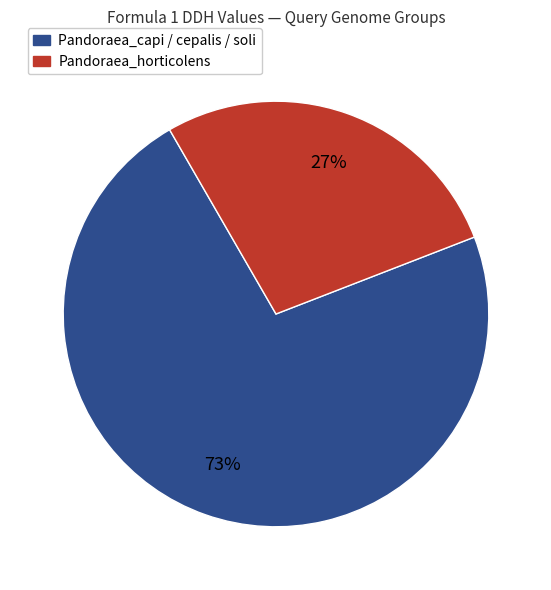

How many slices are in this pie chart?

2